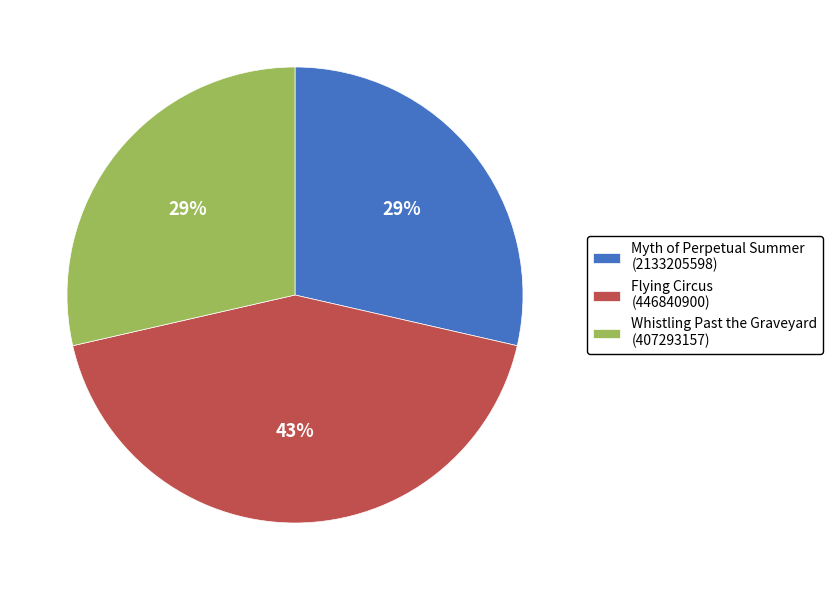

To the nearest percent, what is the combined percentage of Whistling Past the Graveyard (407293157) and Myth of Perpetual Summer (2133205598)?

57%